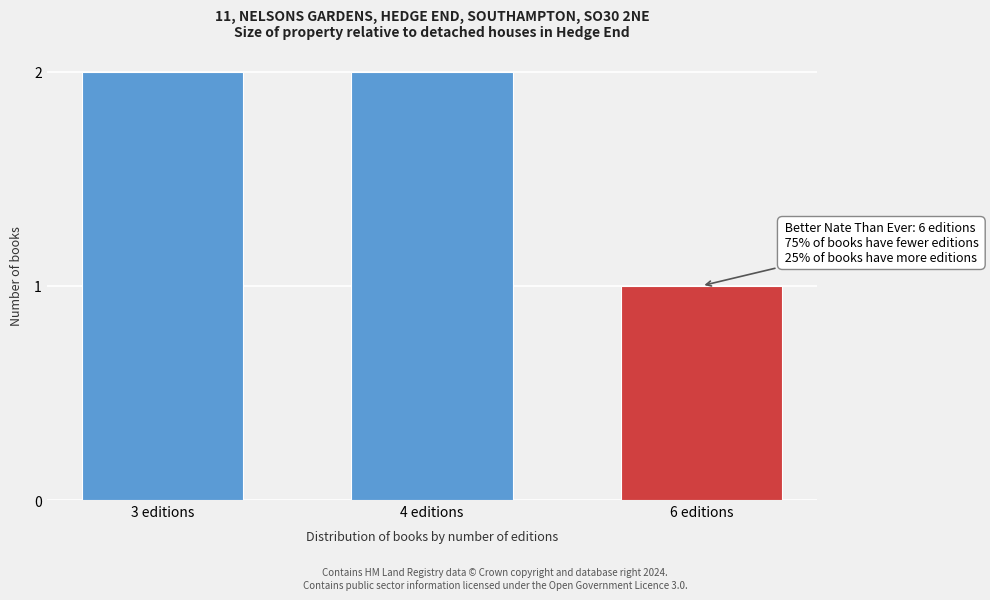

Reading left to right, extract all data points from this chart.

2	2	1